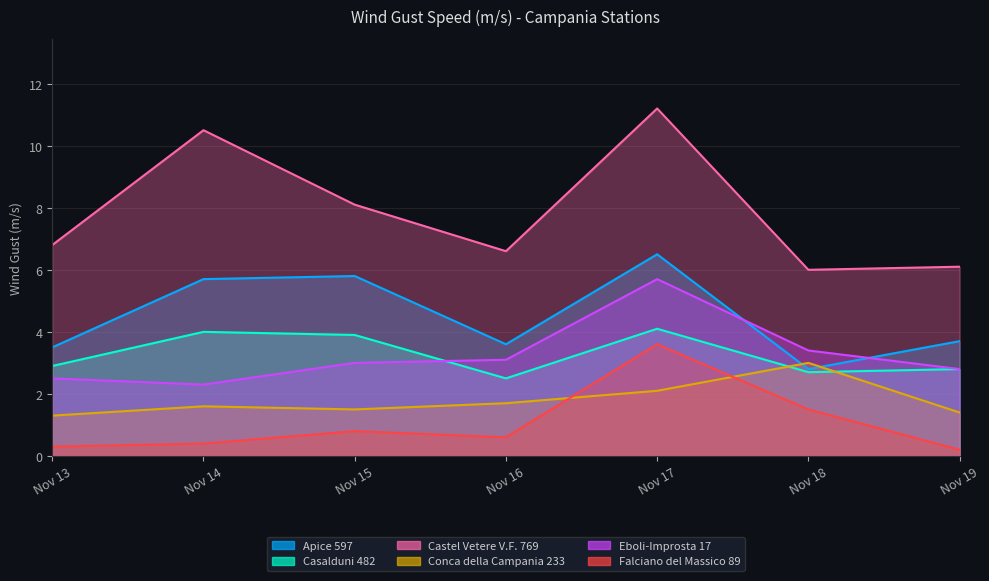

Which has a higher value, Nov 19 or Nov 13?

Nov 19